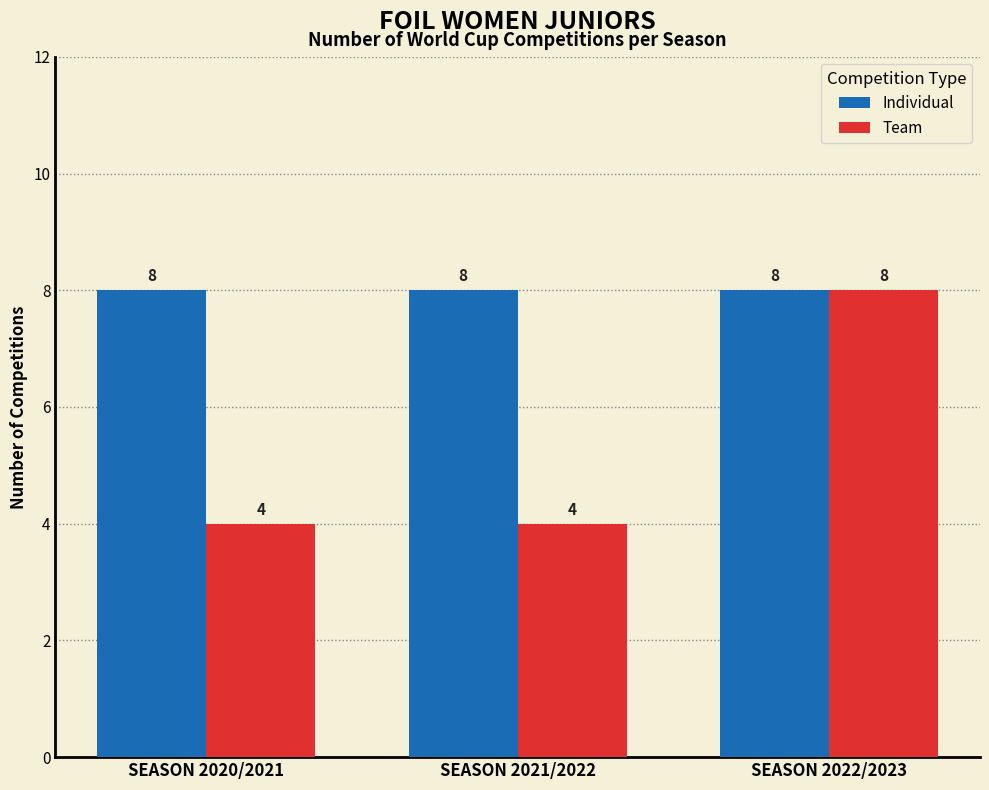

What is the total value across all series at SEASON 2020/2021?

12